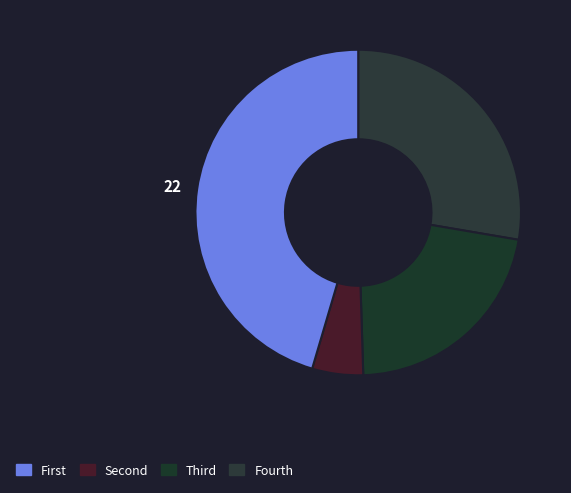

Count the number of slices in the pie.

4